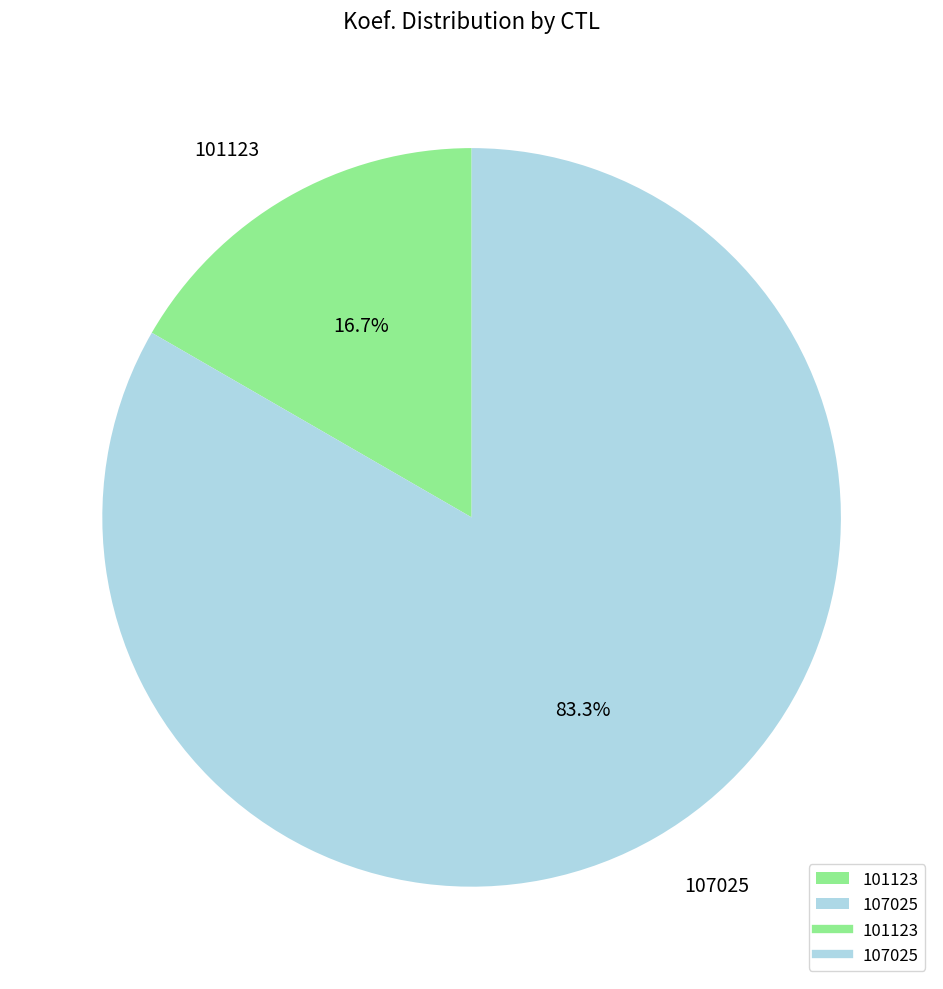

To the nearest percent, what portion does 107025 represent?

83%